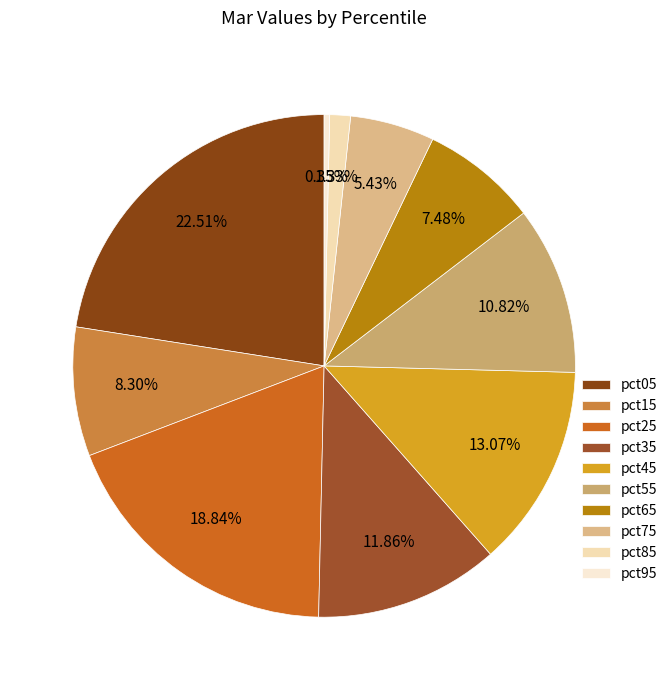

How many segments does this pie chart have?

10